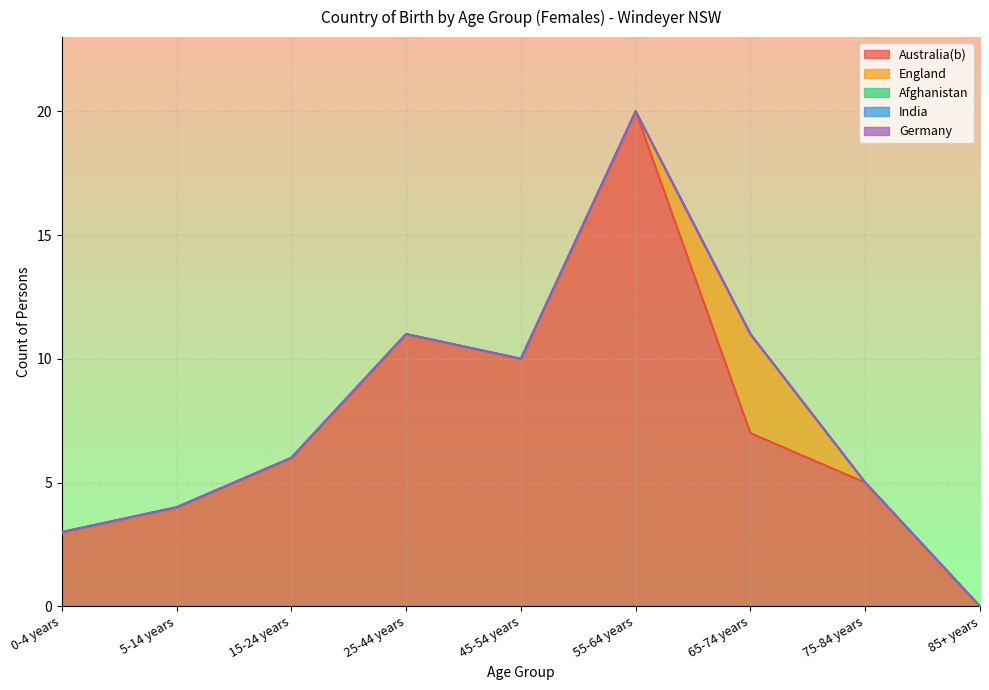

True or false: Germany and Afghanistan cross at least once.

False